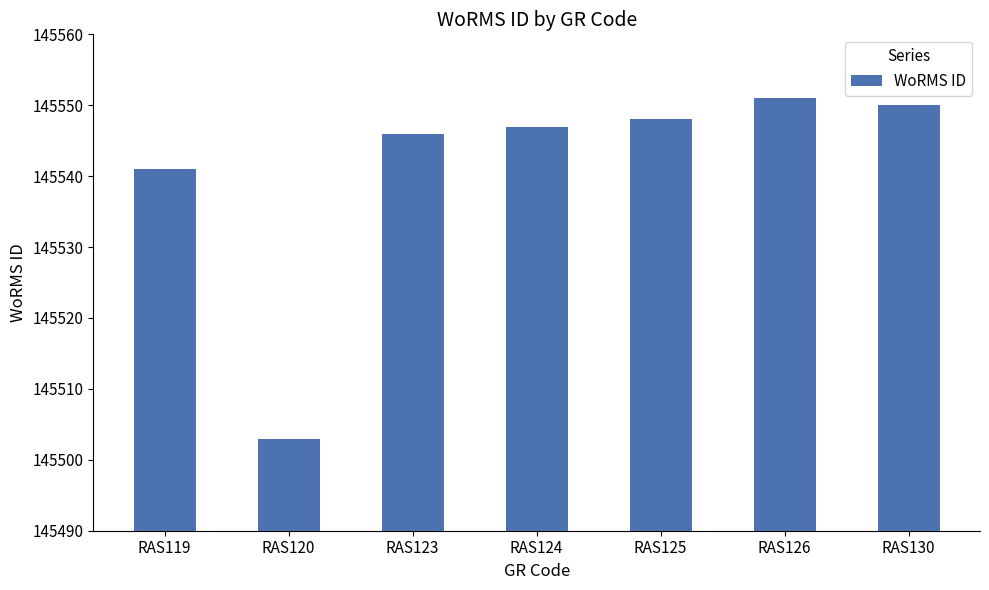

At which label is the value closest to 145527?

RAS119